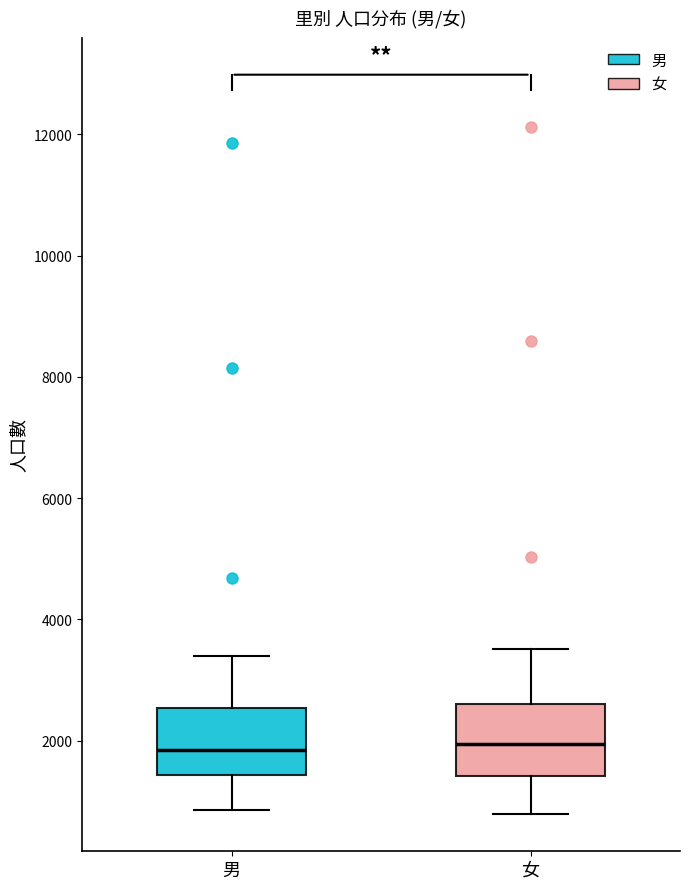

Reading left to right, transcribe this box plot: for each box, give where its median line is, the range the box spans, and where its two whiskers end, as read against the y-axis. The values are not printed on the chart, so give them approximately, as read against the axis.

男: median 1800, box 1400 to 2600, whiskers 800 to 3400
女: median 2000, box 1400 to 2600, whiskers 800 to 3600